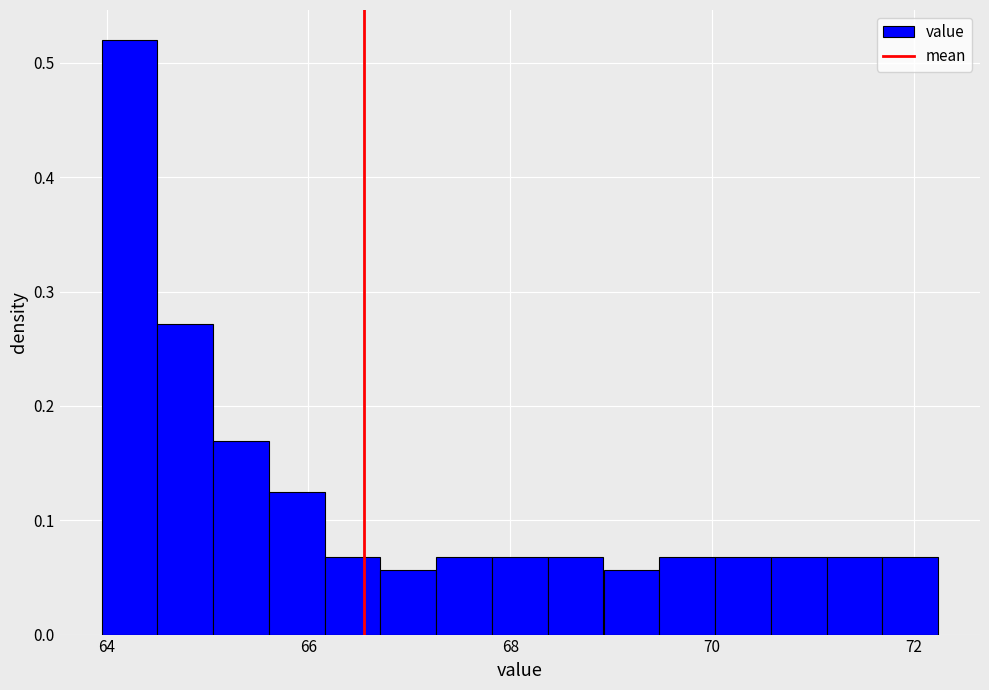

Read against the x-axis, roughly where is the centre of the tallest bar?

64.2